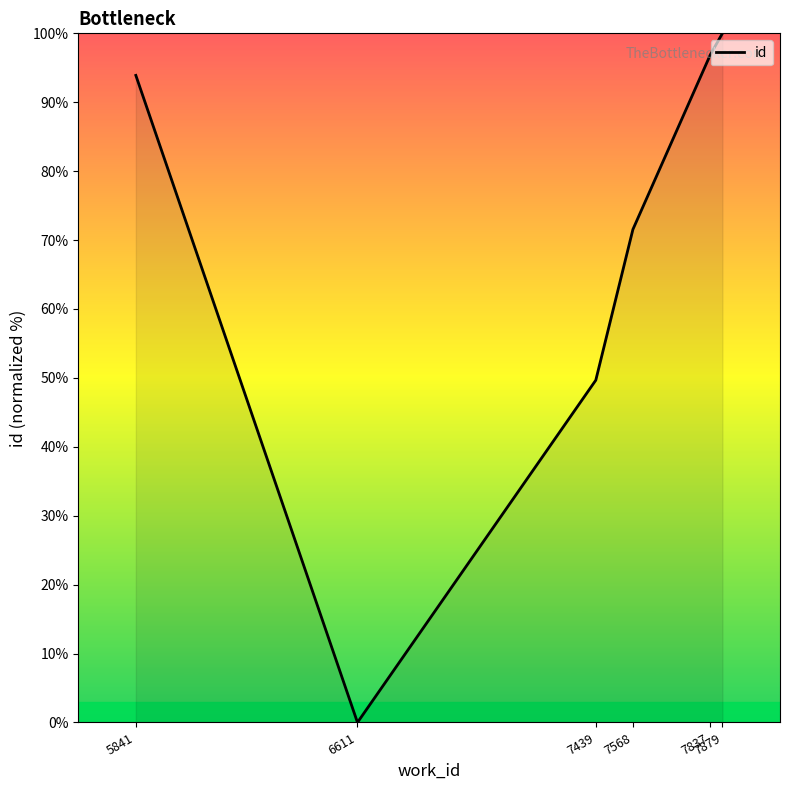

The chart shows a value of 36.6 at 6611. True or false?

False